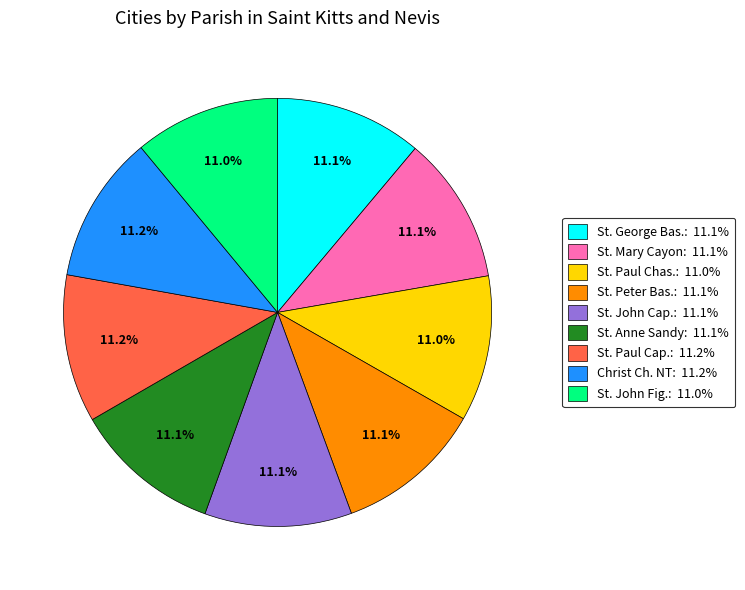

Does any single category account for the majority?

No